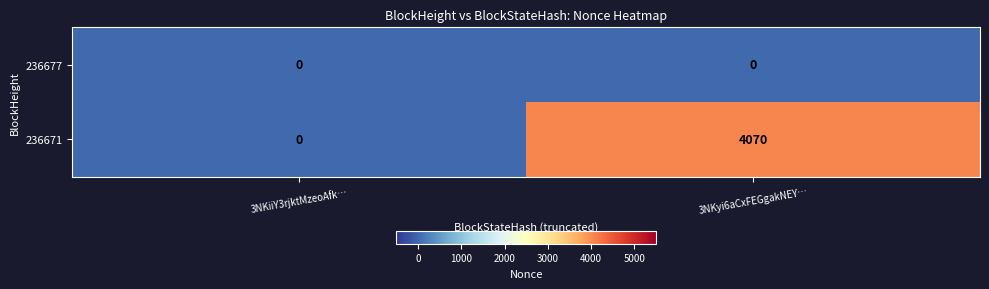

What is the approximate value of 236671 at 3NKyi6aCxFEGgakNEY…, to the nearest 50?

4050